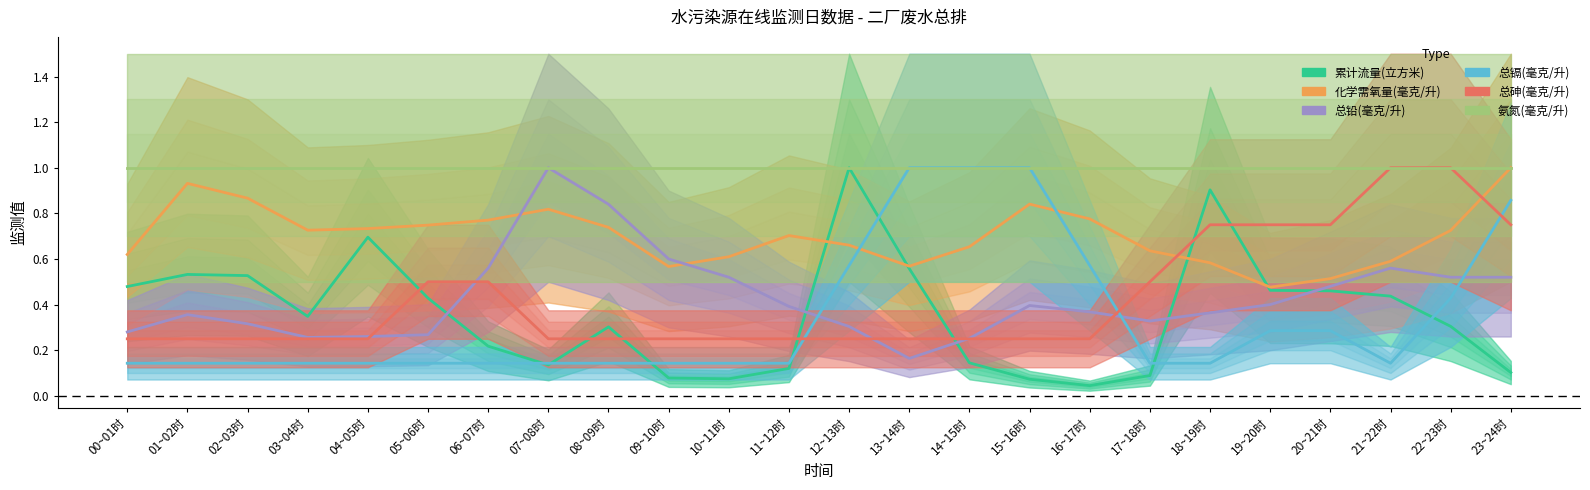

After their last crossing, which series has the higher values: 总镉(毫克/升) or 化学需氧量(毫克/升)?

化学需氧量(毫克/升)